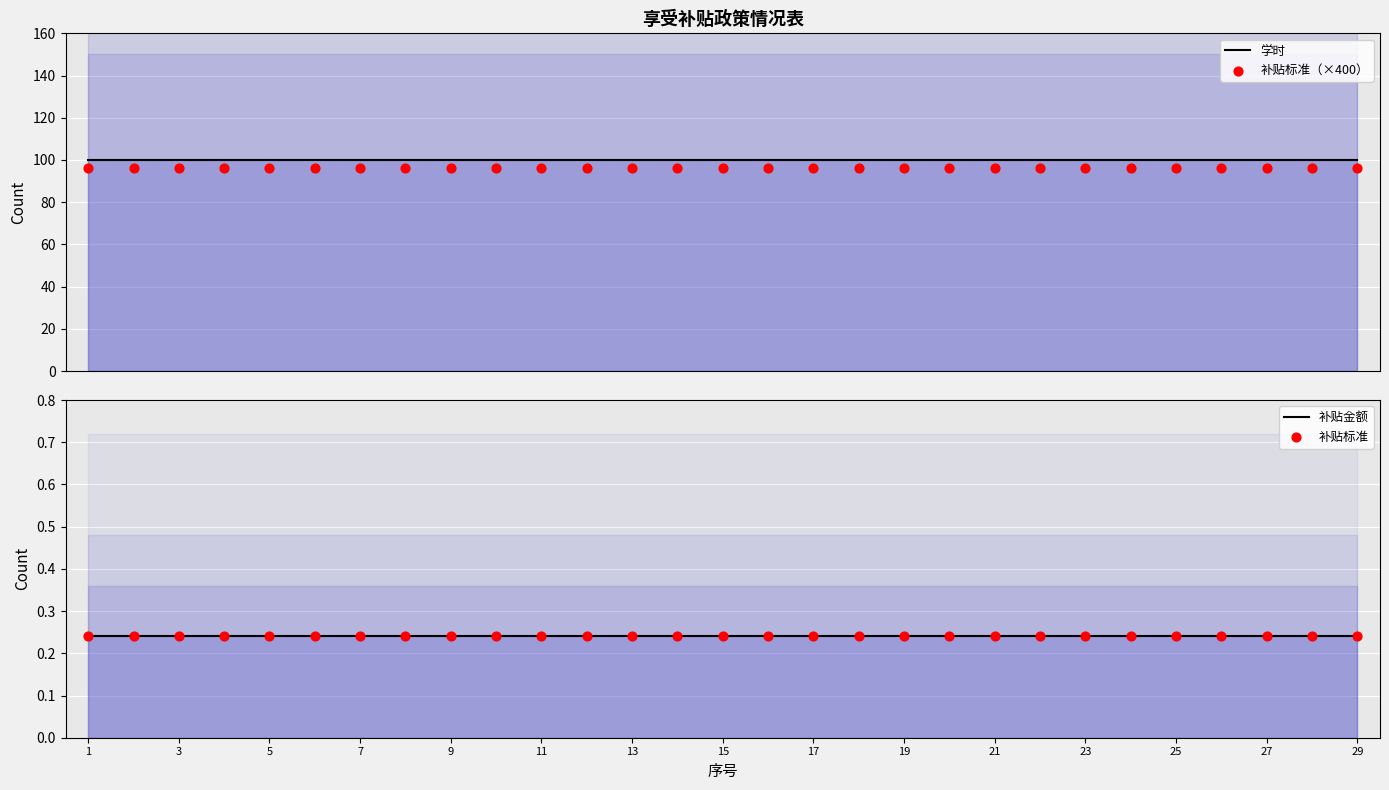

What are all the series names shown in the legend?

学时, 补贴标准（×400）, 补贴金额, 补贴标准